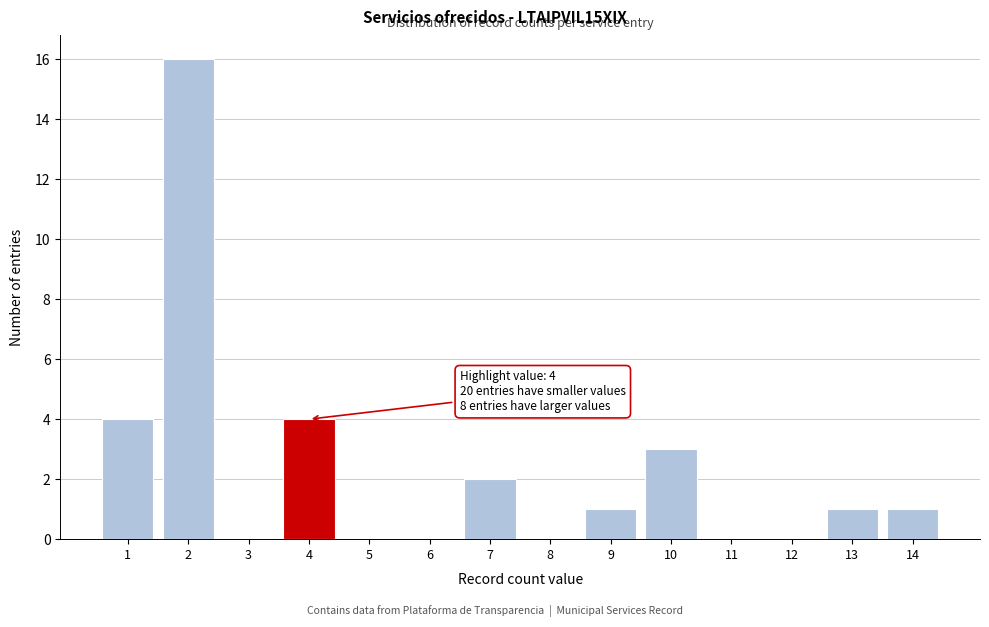

Reading left to right, transcribe all the data shown in this chart.

1=4	2=16	3=0	4=4	5=0	6=0	7=2	8=0	9=1	10=3	11=0	12=0	13=1	14=1